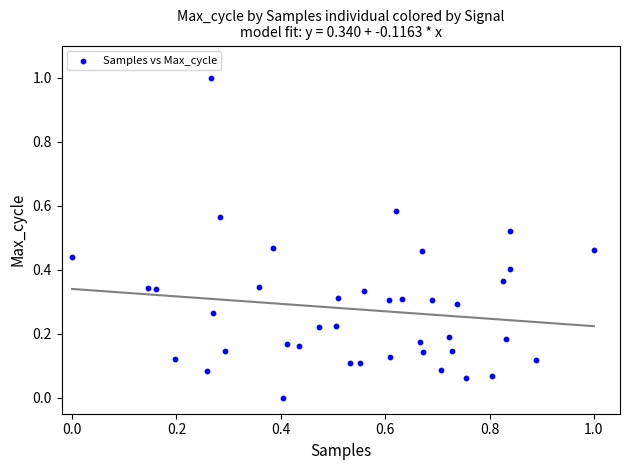

What is the range of Y values (max minus min)?

1.0